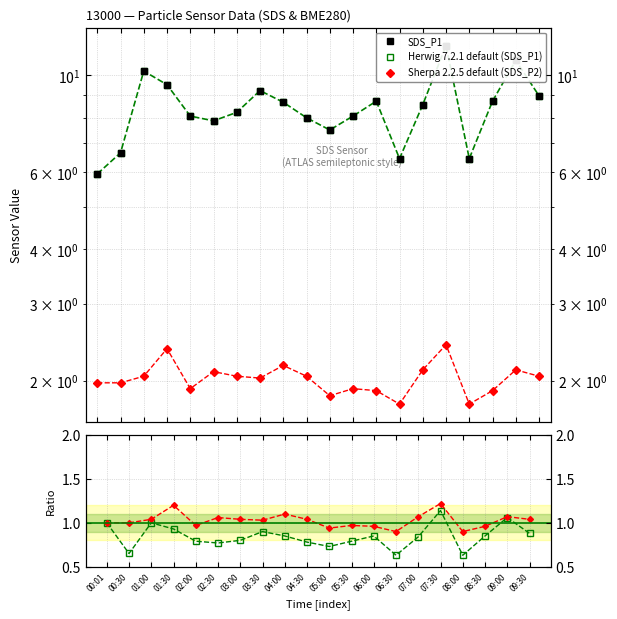

Between 09:30 and 02:00, which is larger?

09:30